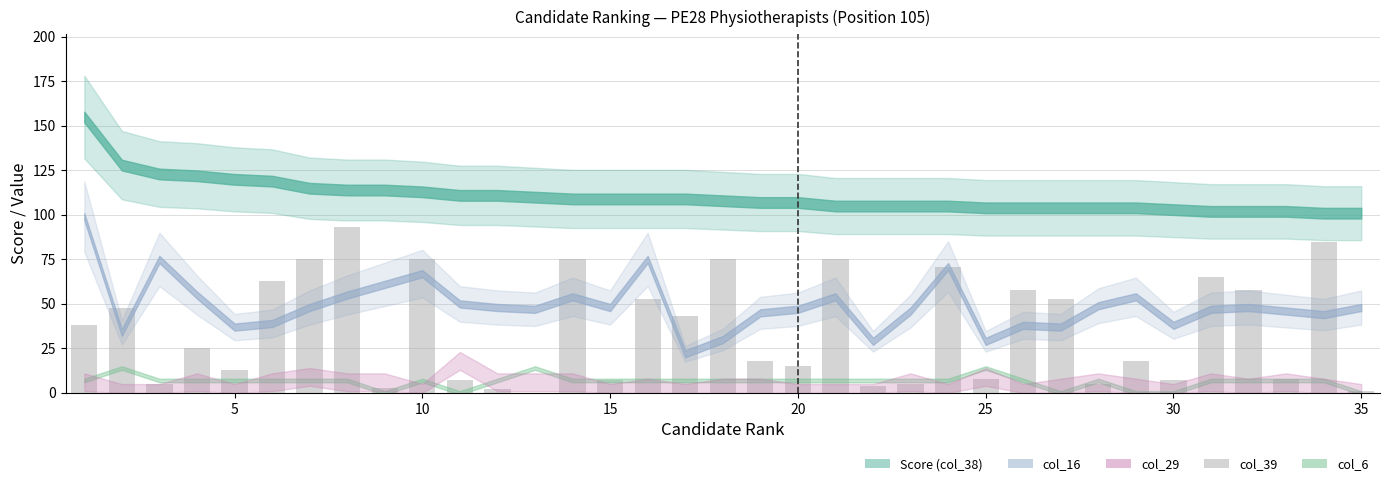

What is the sum of all values?

1254